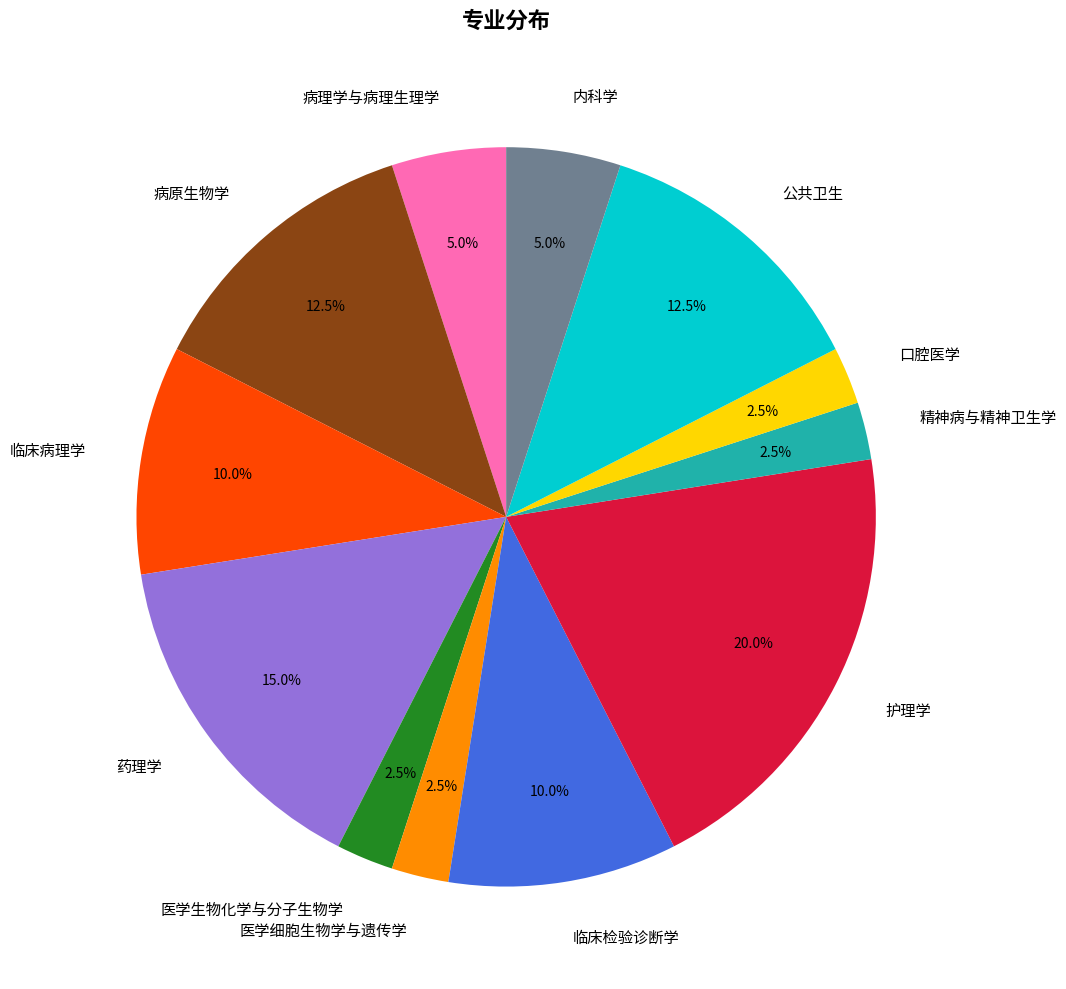

What percentage is the 临床病理学 slice, to the nearest percent?

10%